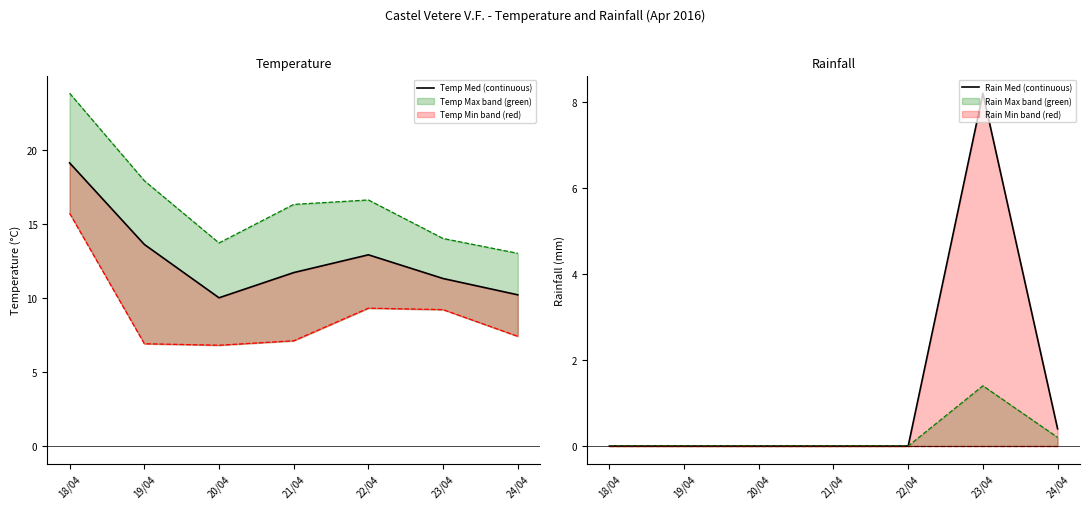

True or false: Rain Med and Temp Med intersect in this chart.

False